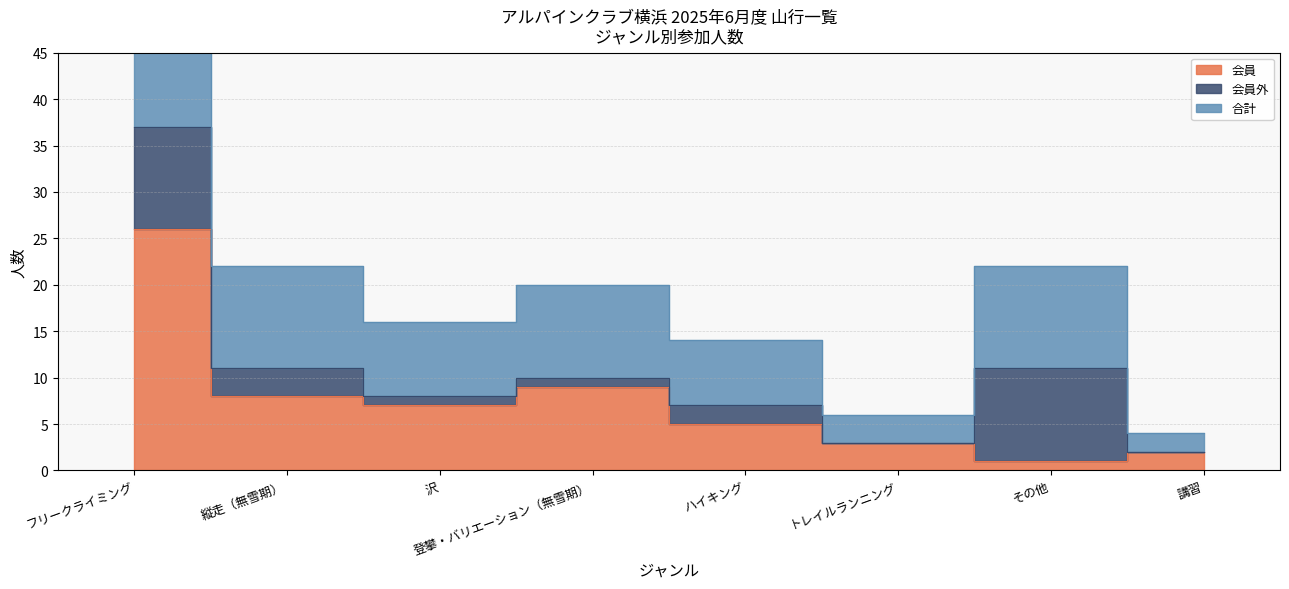

What is the maximum value shown in the chart?

37